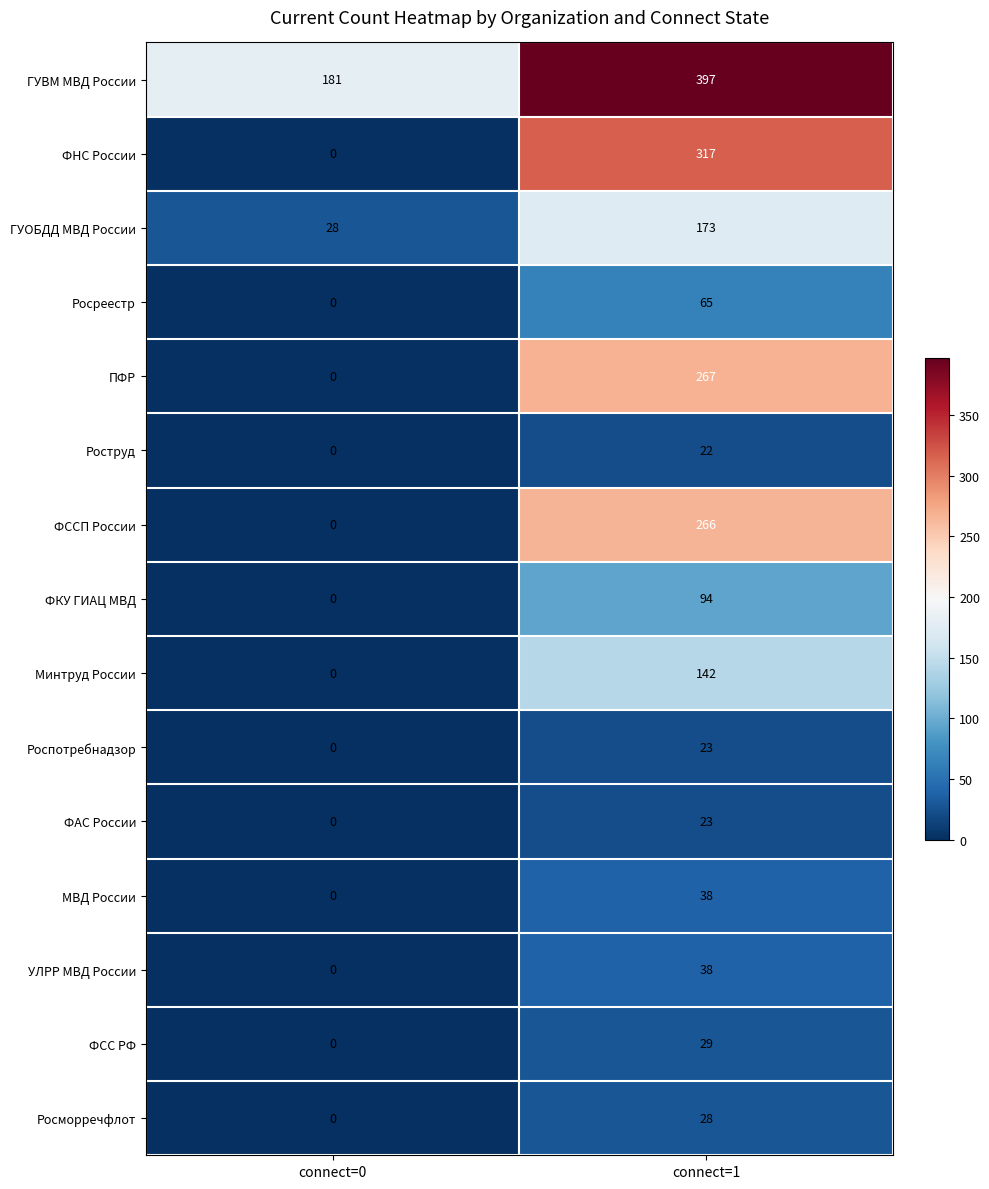

Which series changed the most between connect=0 and connect=1?

ФНС России